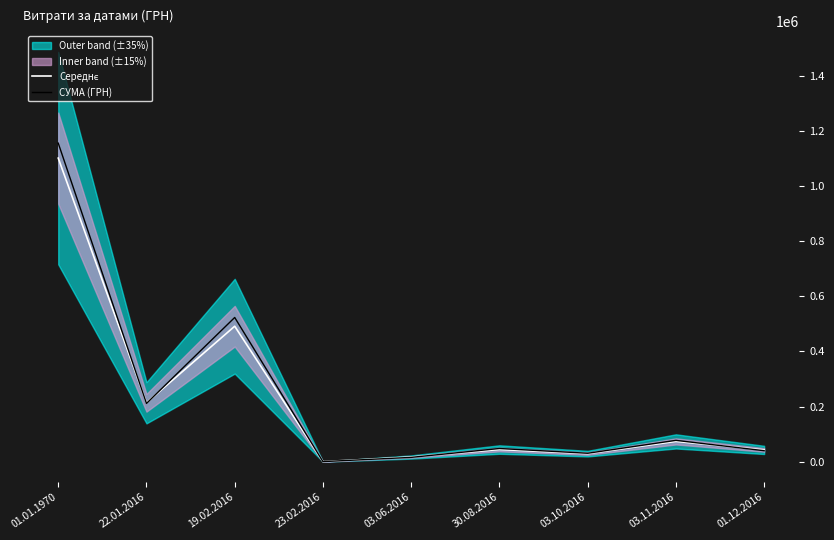

Is this an area chart (filled region under the line)?

No